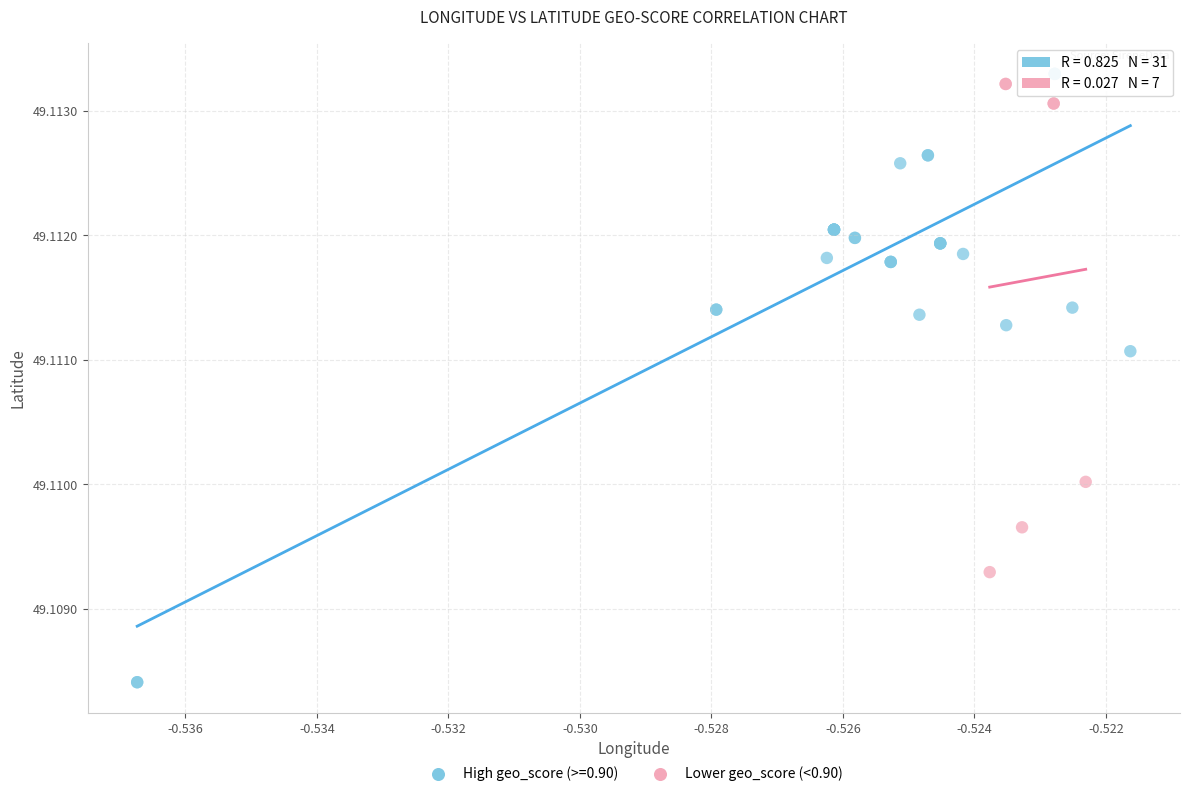

Which series reaches the minimum Y coordinate?

High geo_score (>=0.90)